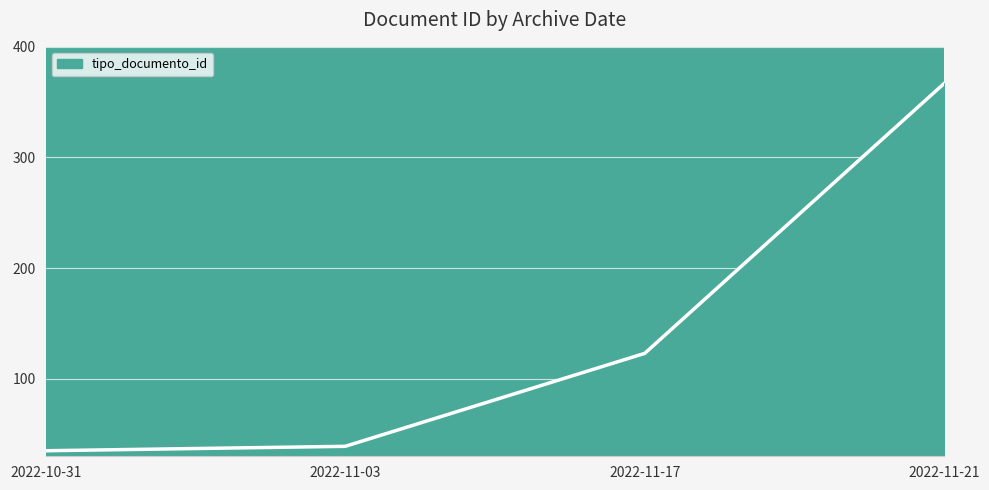

At which label is the value closest to 201?

2022-11-17